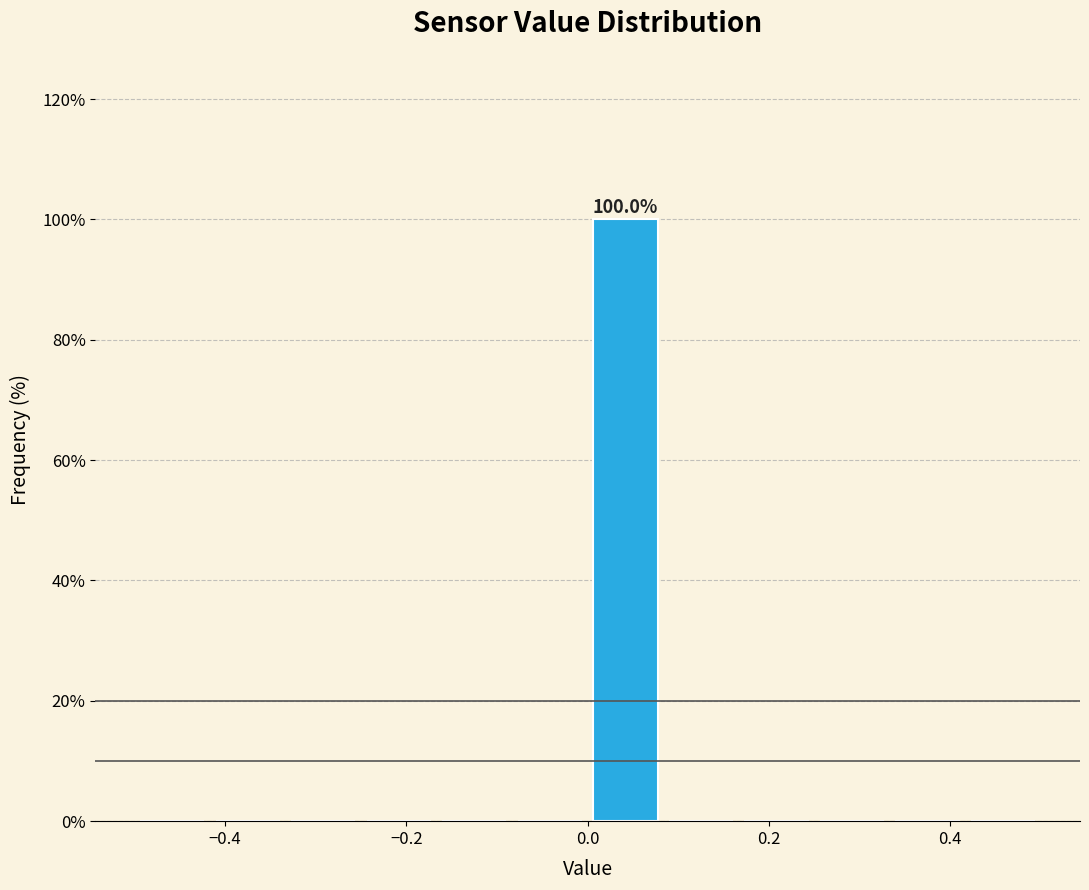

Which range on the x-axis has the tallest bar?

0.00 to 0.08